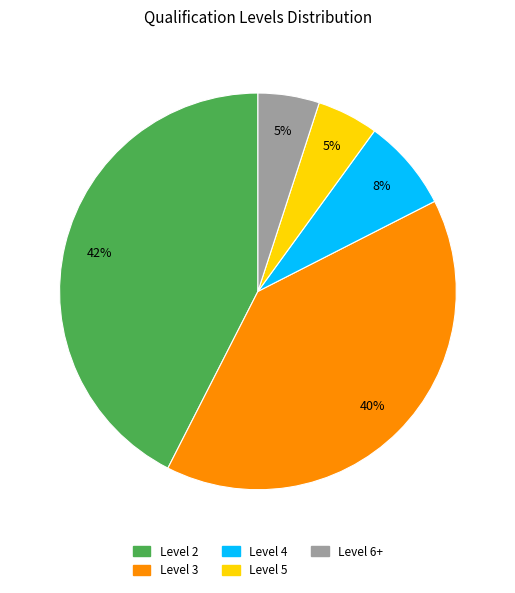

To the nearest percent, what is the average slice percentage?

20%